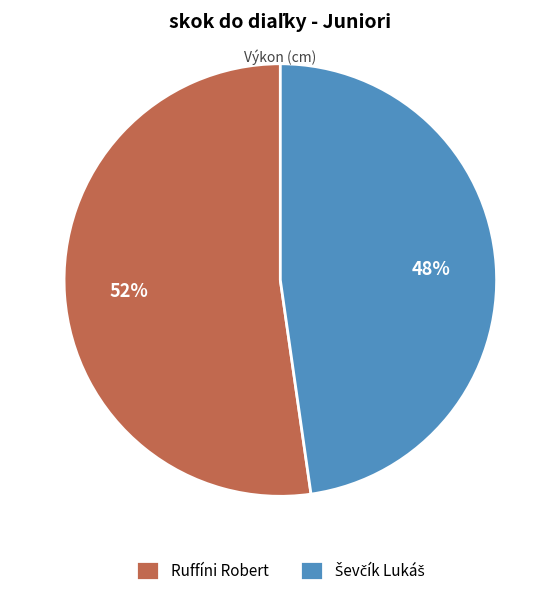

To the nearest percent, what portion does Ruffíni Robert represent?

52%